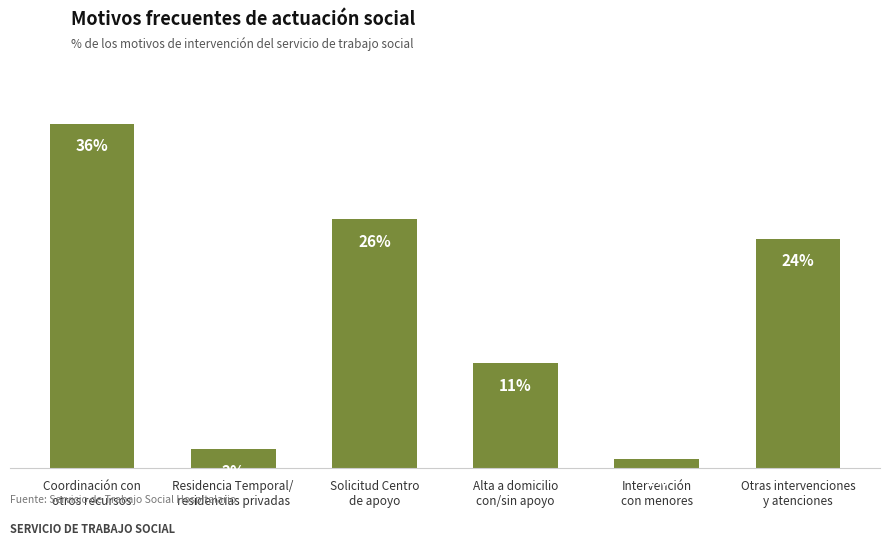

Are the bars horizontal?

No